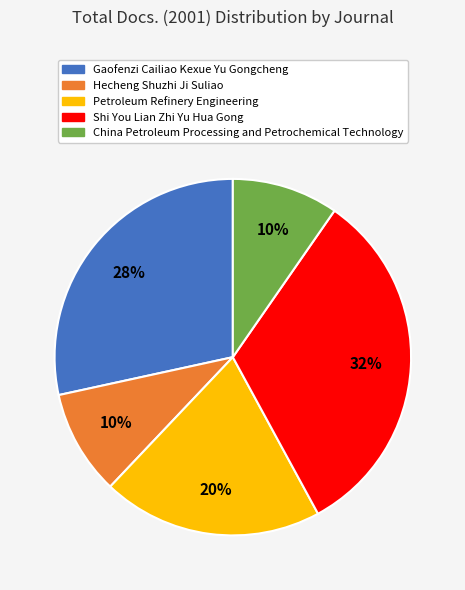

Which category has the biggest portion of the pie?

Shi You Lian Zhi Yu Hua Gong